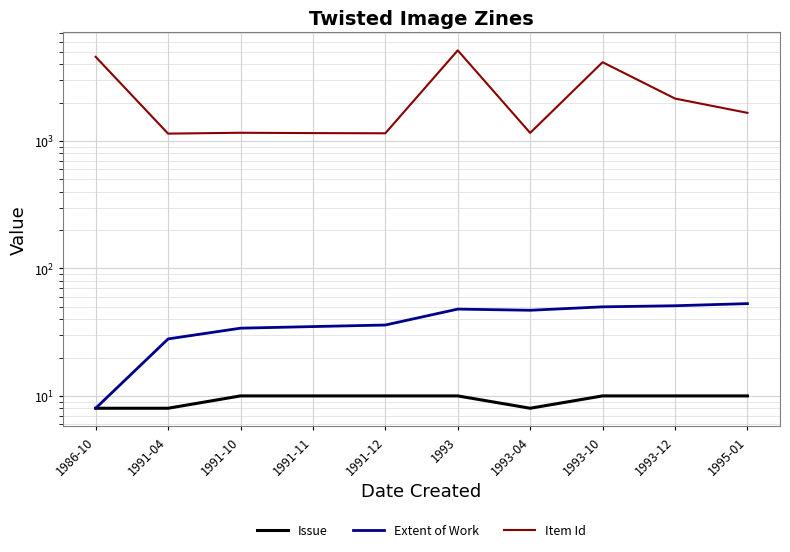

What position from the left is 1993?

6